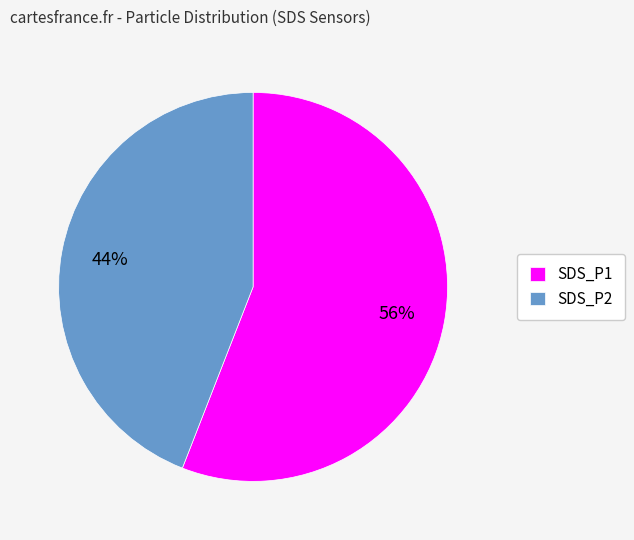

To the nearest percent, what is the combined percentage of SDS_P2 and SDS_P1?

100%